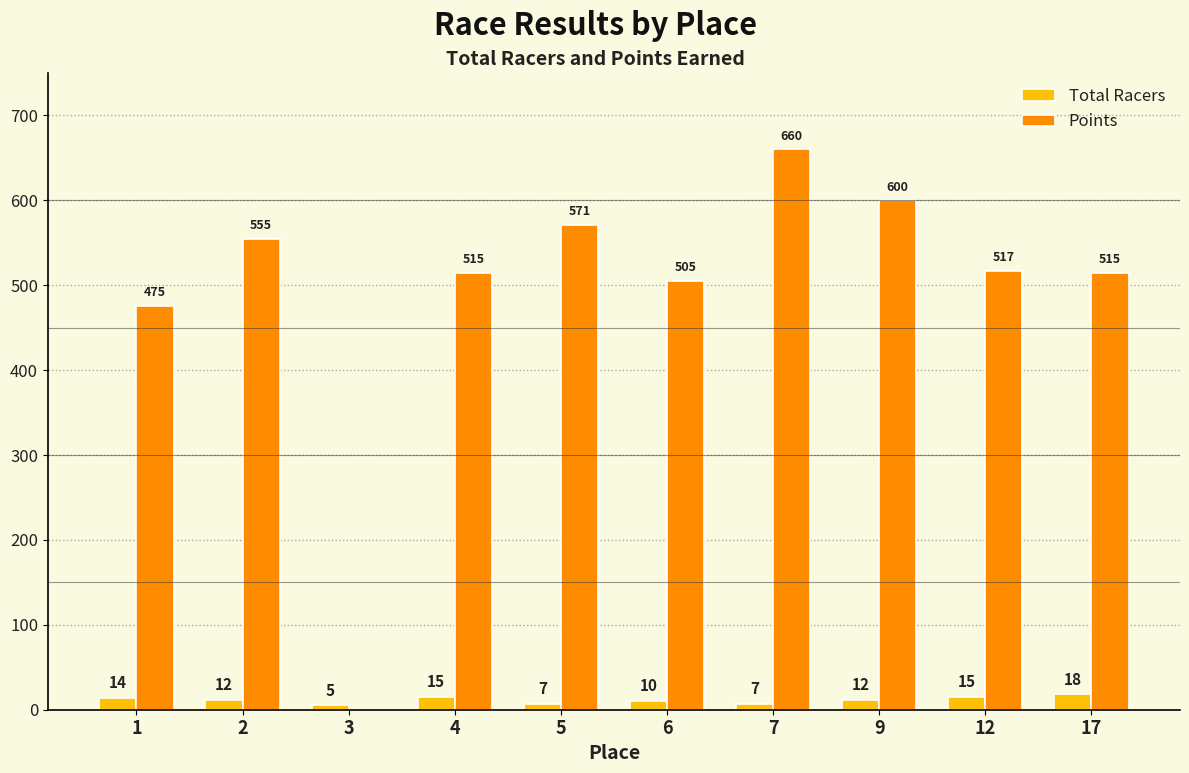

Is it true that Points equals 600.0 at 9?

True